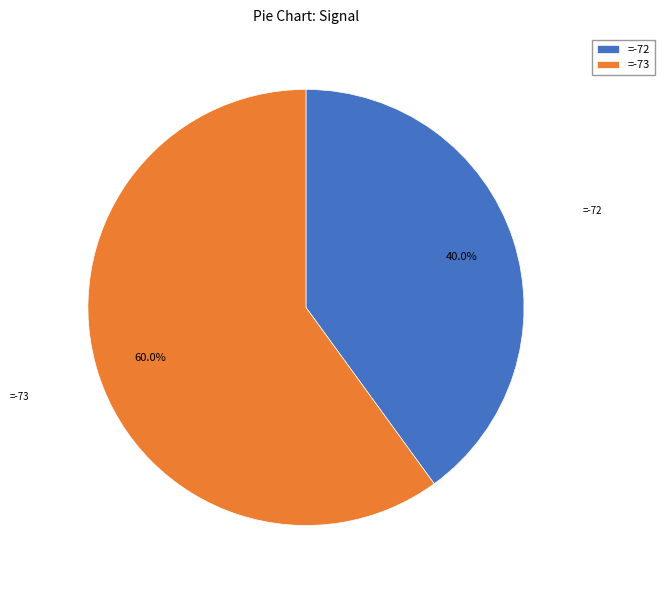

Is there any slice that represents more than half of the pie?

Yes